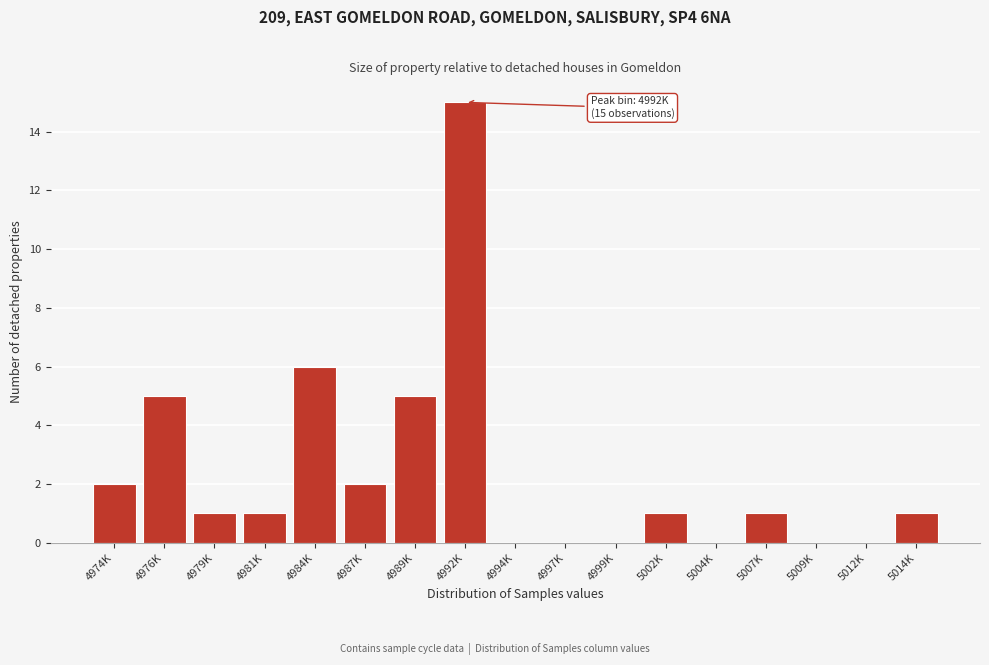

Reading left to right, extract all data points from this chart.

4974K=2	4976K=5	4979K=1	4981K=1	4984K=6	4987K=2	4989K=5	4992K=15	4994K=0	4997K=0	4999K=0	5002K=1	5004K=0	5007K=1	5009K=0	5012K=0	5014K=1